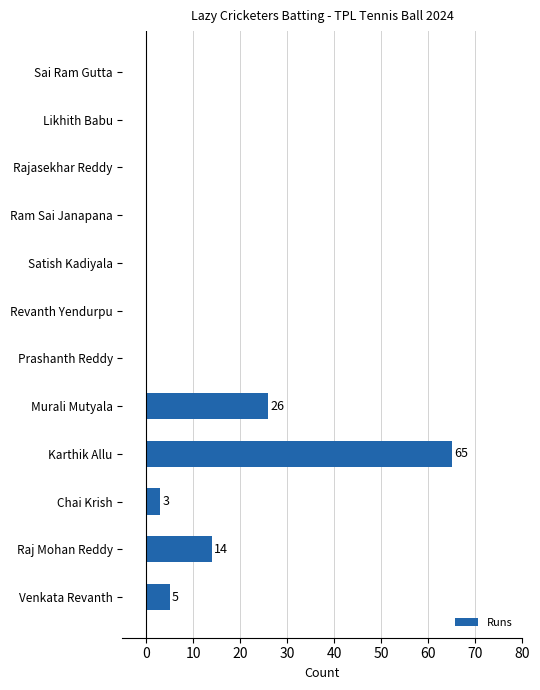

Where is the data nearest to the value 32?

Murali Mutyala